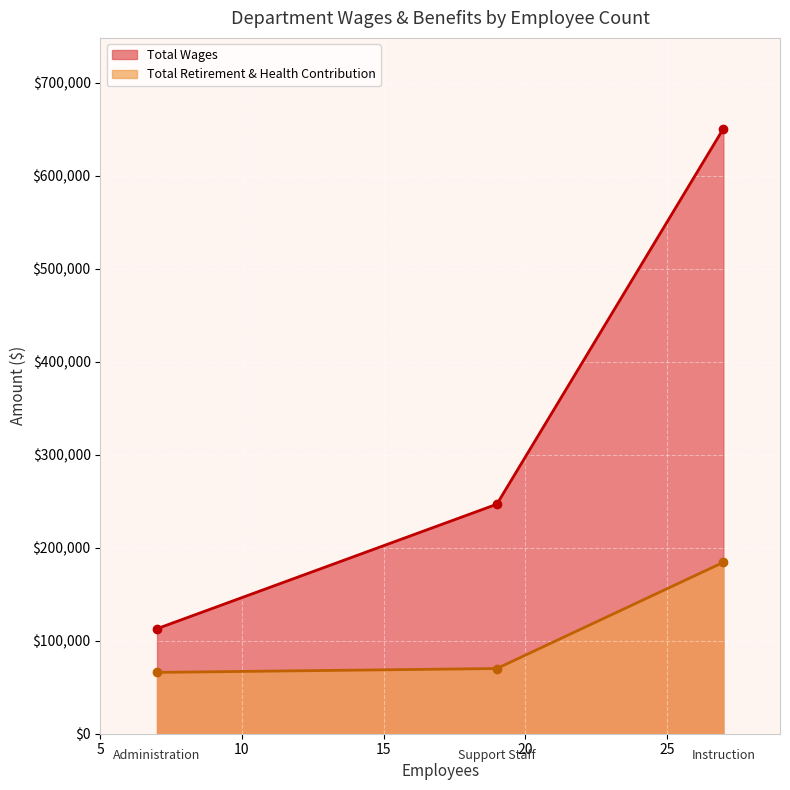

At which category does the chart reach its minimum across all series?

Administration